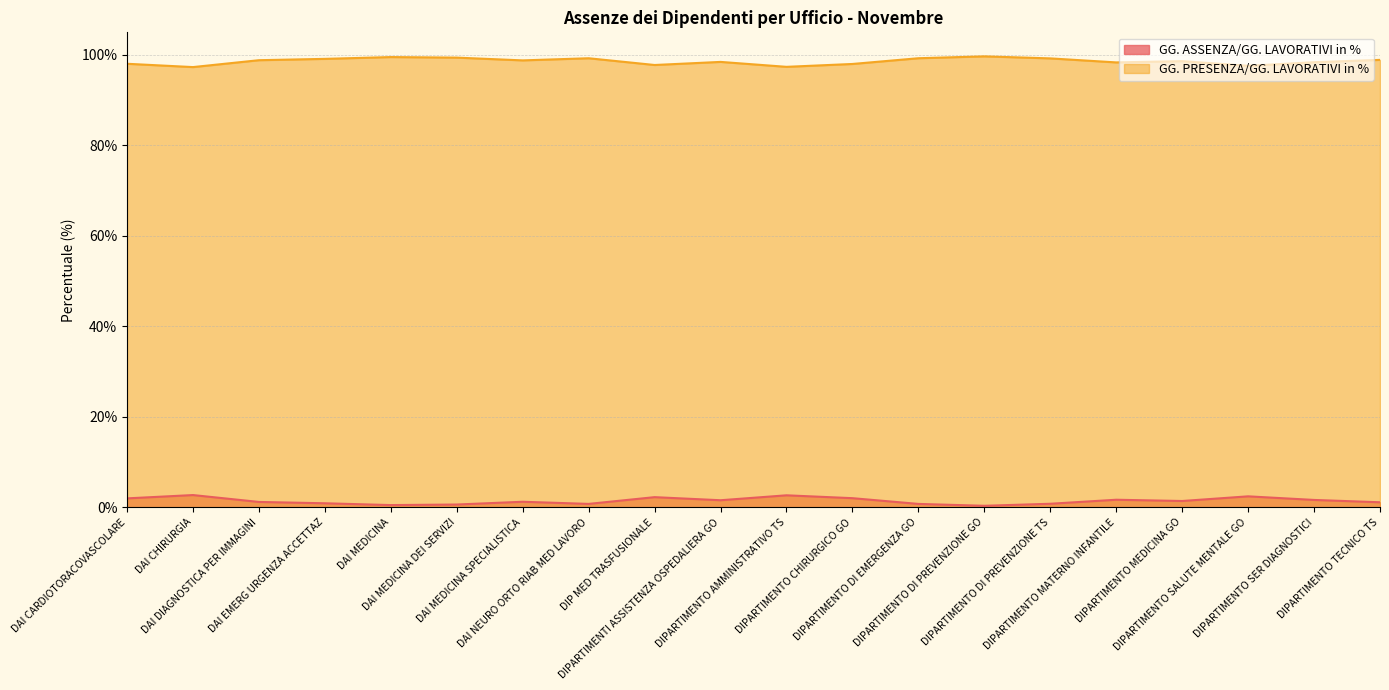

Reading left to right, transcribe all the data shown in this chart.

GG. ASSENZA/GG. LAVORATIVI in %: 0.0	0.0	0.0	0.0	0.0	0.0	0.0	0.0	0.0	0.0	0.0	0.0	0.0	0.0	0.0	0.0	0.0	0.0	0.0	0.0
GG. PRESENZA/GG. LAVORATIVI in %: 1.0	1.0	1.0	1.0	1.0	1.0	1.0	1.0	1.0	1.0	1.0	1.0	1.0	1.0	1.0	1.0	1.0	1.0	1.0	1.0